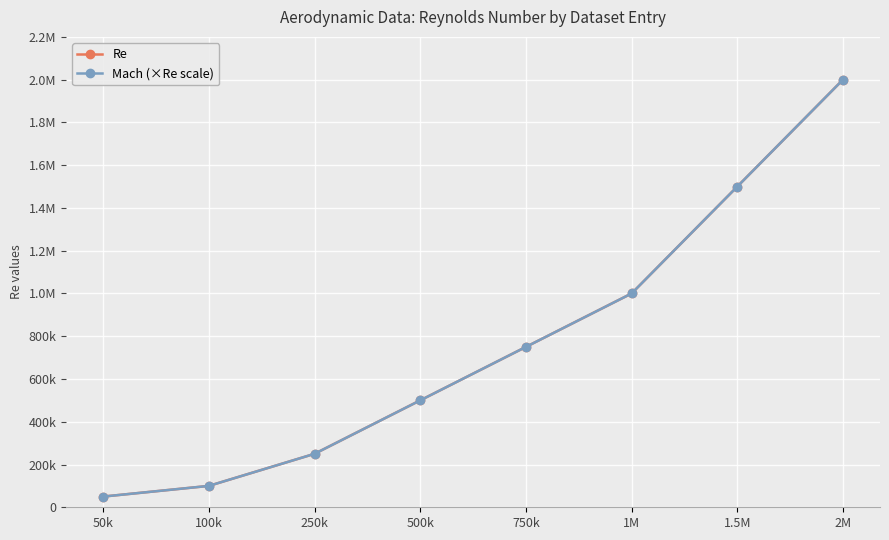

Does the chart have visible grid lines?

Yes